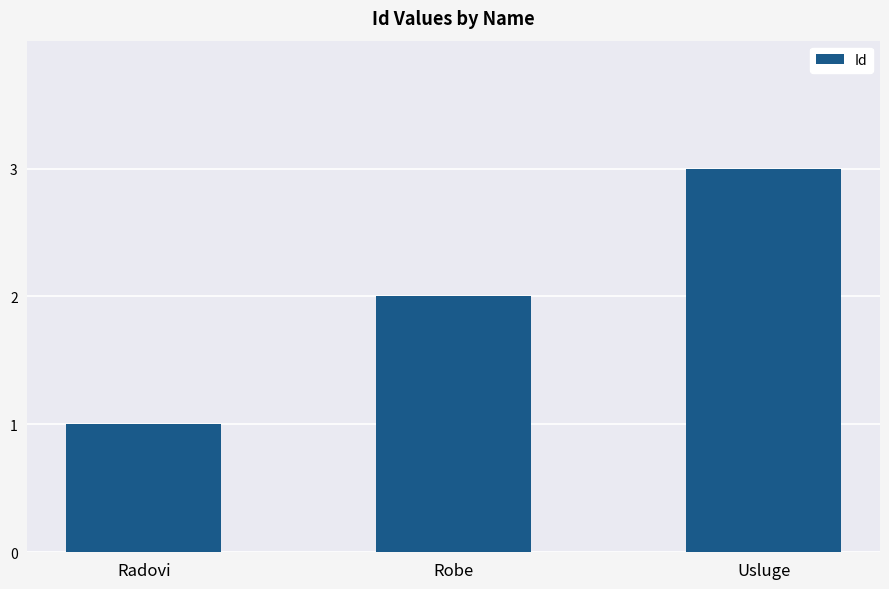

Does the chart contain stacked bars?

No